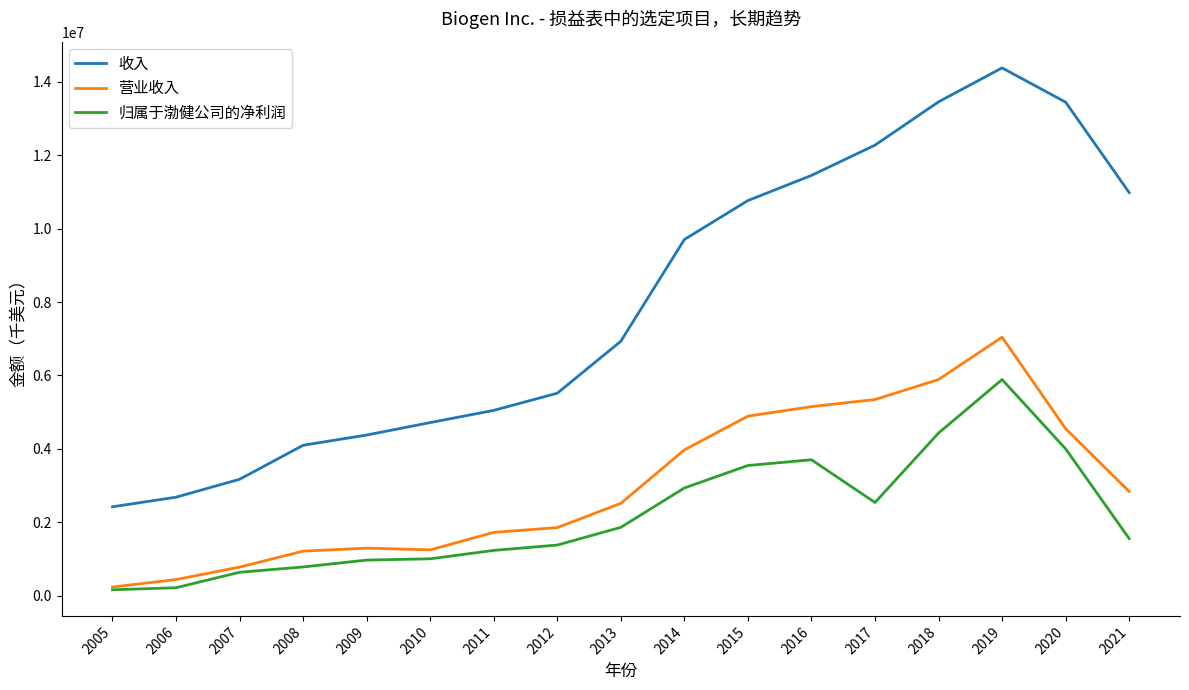

Read the 营业收入 value at 2016, to the nearest 10.

5150400